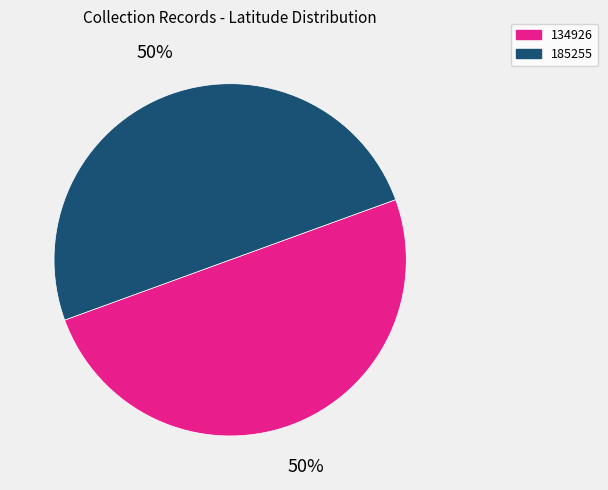

Do 185255 and 134926 together represent more than half of the pie?

Yes